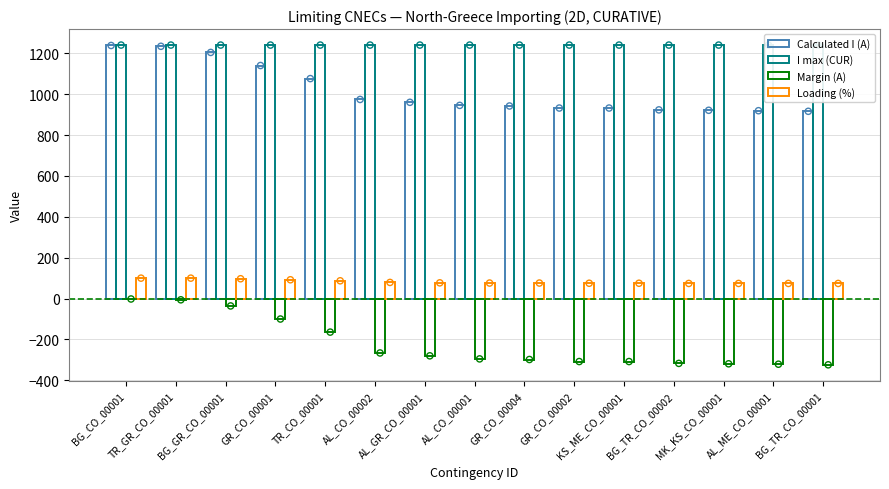

What are all the series names shown in the legend?

Calculated I (A), I max (CUR), Margin (A), Loading (%)